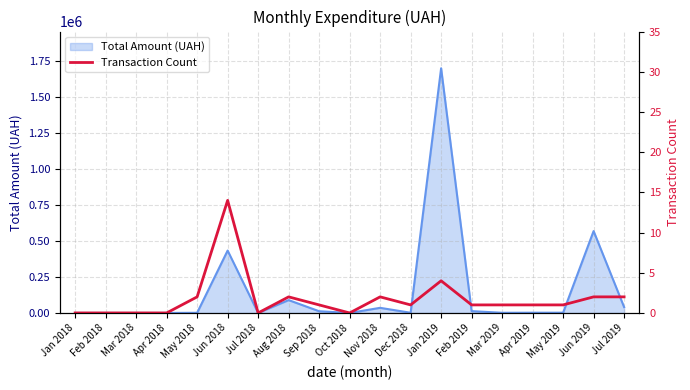

What is the average value?

2